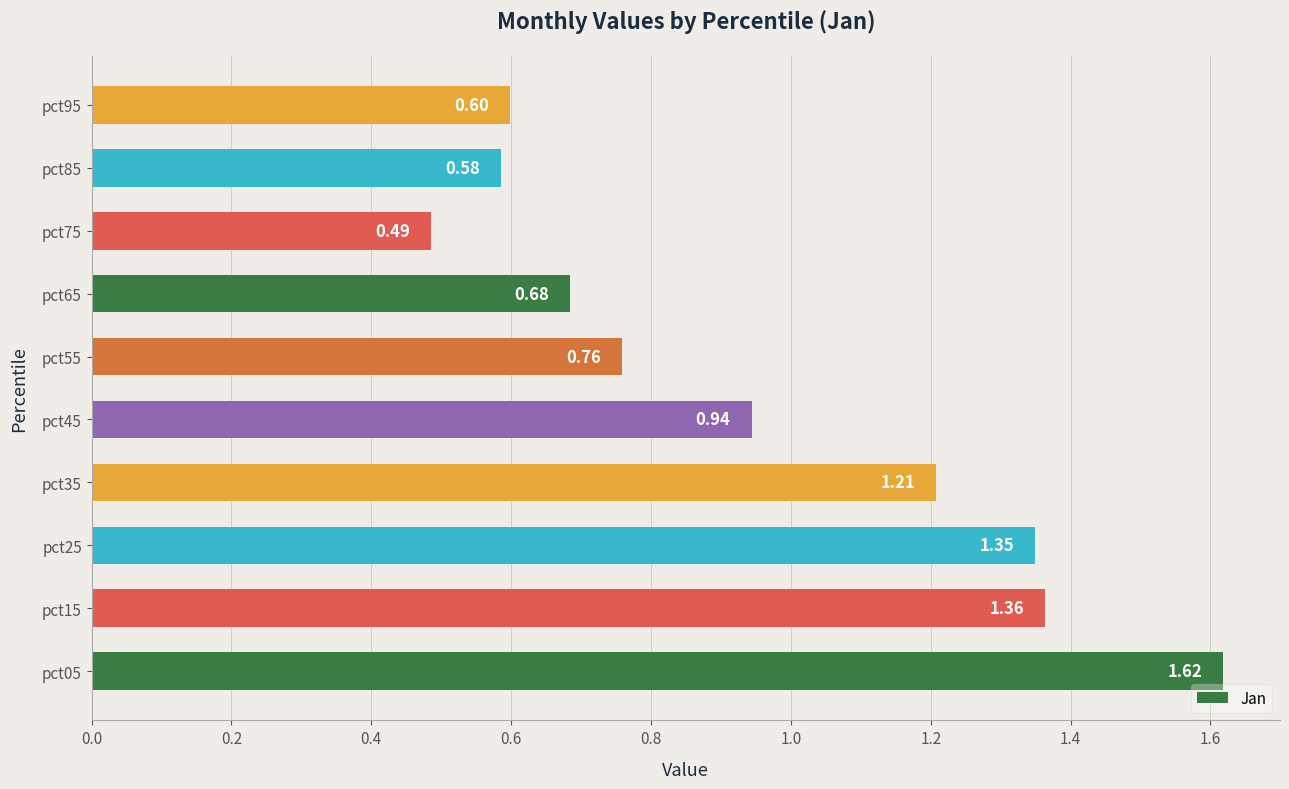

What is the difference between the maximum and minimum values?

1.1